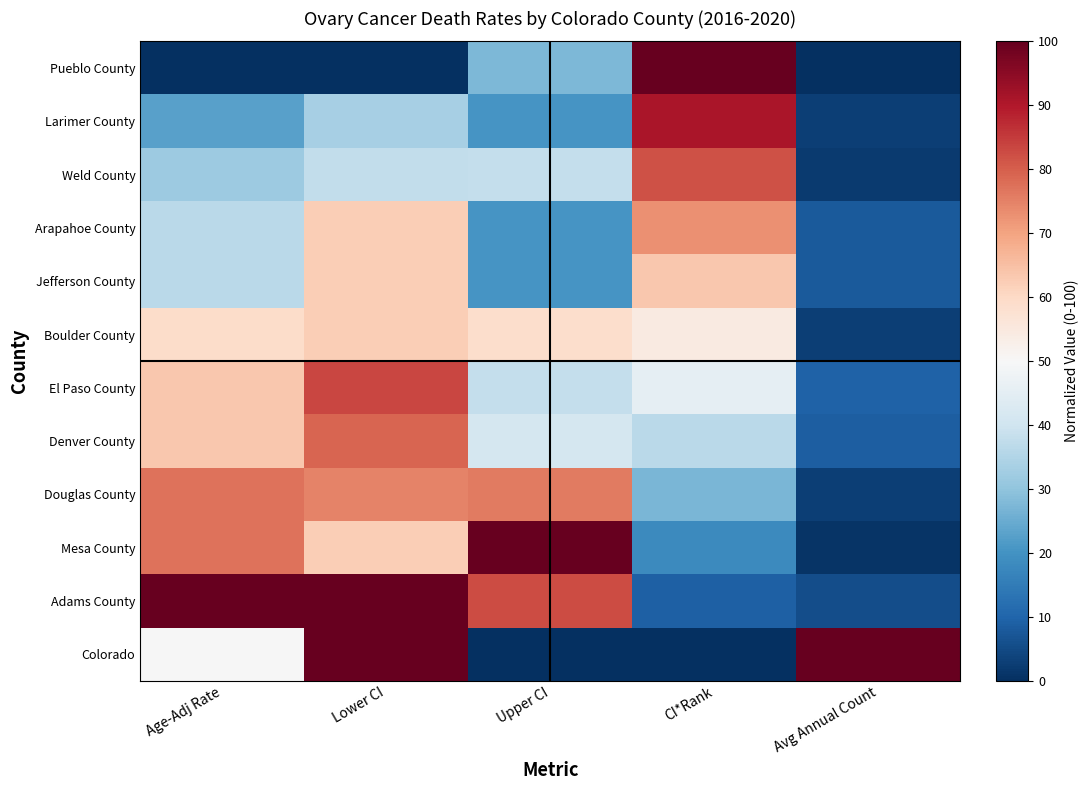

Which label corresponds to the largest value in the chart?

CI*Rank